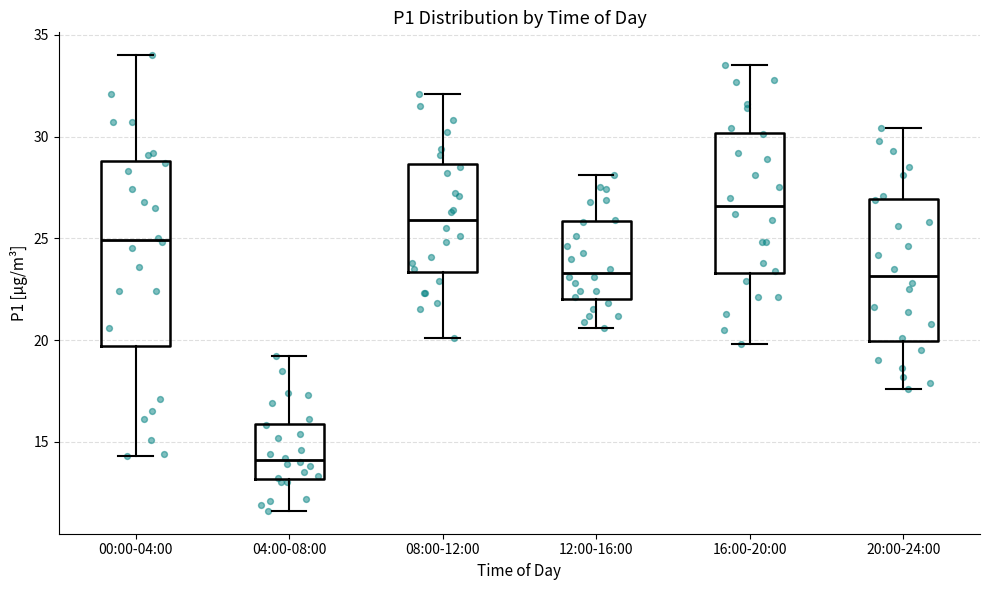

Reading left to right, read every box against the y-axis: the position of its median line, the range the box covers, and the ends of its whiskers. The values are not printed on the chart, so give them approximately, as read against the axis.

00:00-04:00: median 25.0, box 19.5 to 29.0, whiskers 14.5 to 34.0
04:00-08:00: median 14.0, box 13.0 to 16.0, whiskers 11.5 to 19.0
08:00-12:00: median 26.0, box 23.5 to 28.5, whiskers 20.0 to 32.0
12:00-16:00: median 23.5, box 22.0 to 26.0, whiskers 20.5 to 28.0
16:00-20:00: median 26.5, box 23.5 to 30.0, whiskers 20.0 to 33.5
20:00-24:00: median 23.0, box 20.0 to 27.0, whiskers 17.5 to 30.5